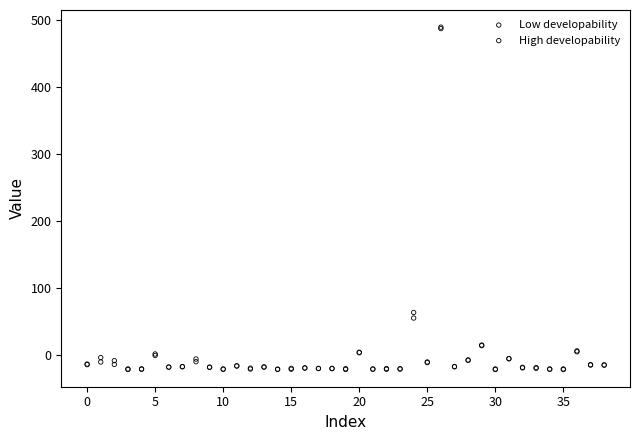

In the Low developability series, what Y value is closest to 233?

63.4